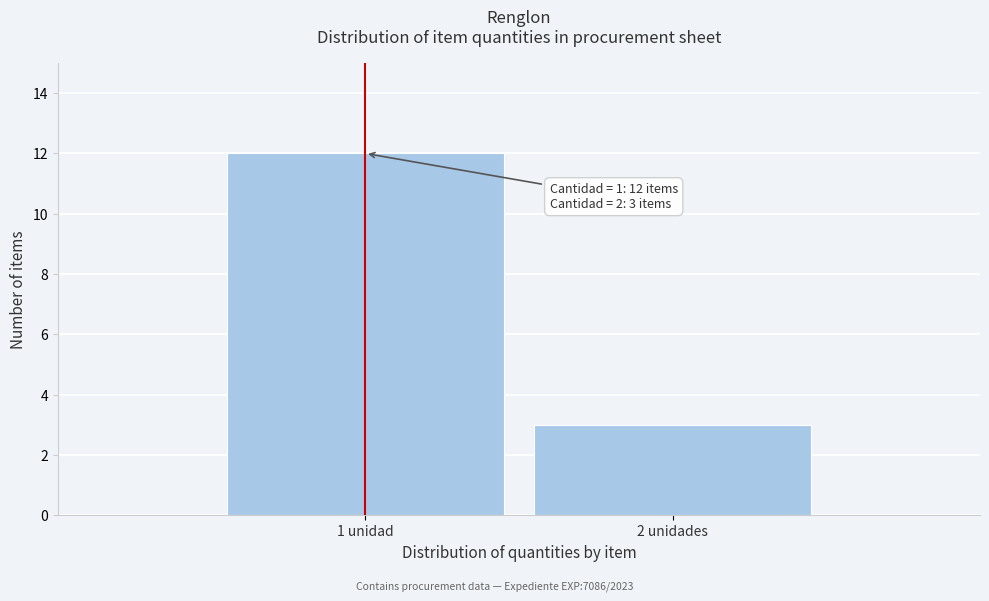

Reading left to right, what are all the values shown in this chart?

12	3